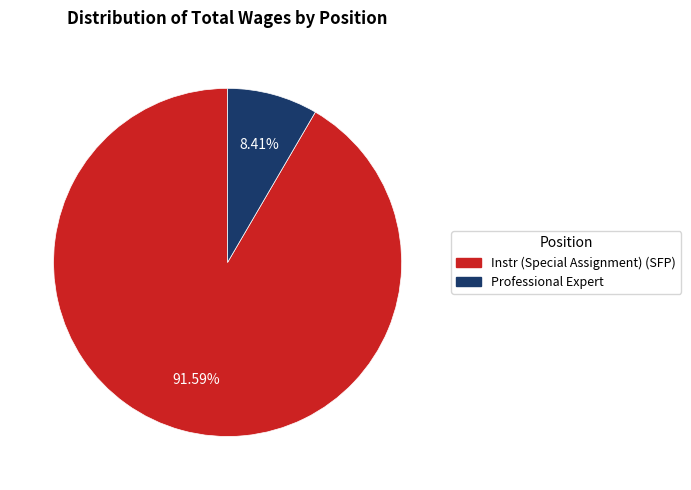

Do Instr (Special Assignment) (SFP) and Professional Expert together represent more than half of the pie?

Yes